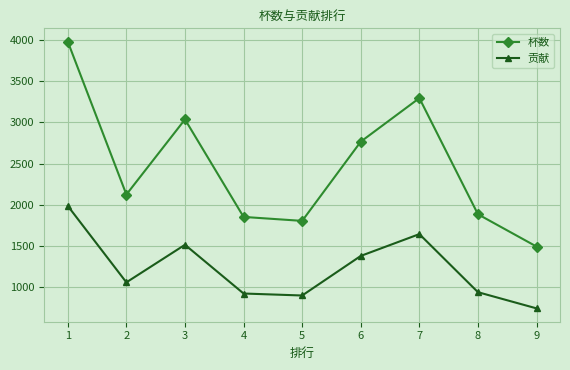

How many data points does each series have?

9